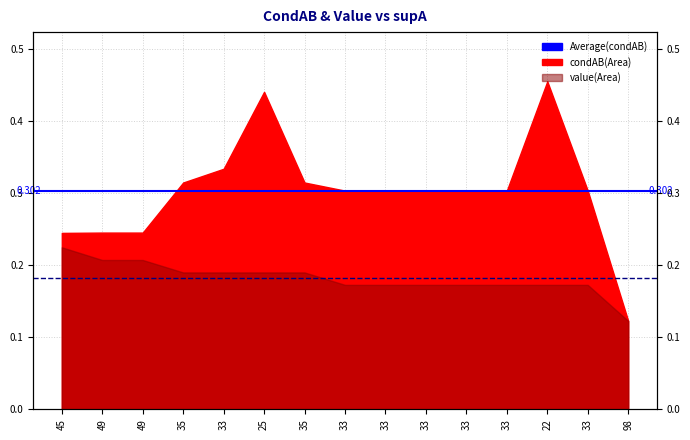

What is the value of the Average(condAB) point at the 1st from the left?

0.3